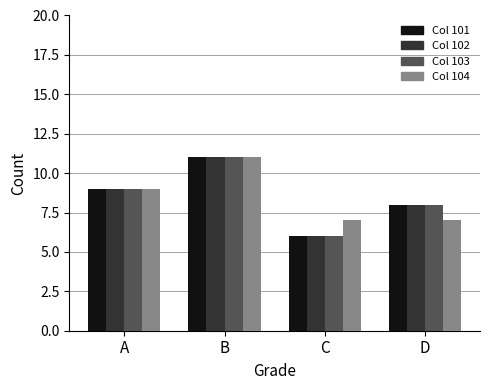

Is it true that Col 103 equals 4 at B?

False